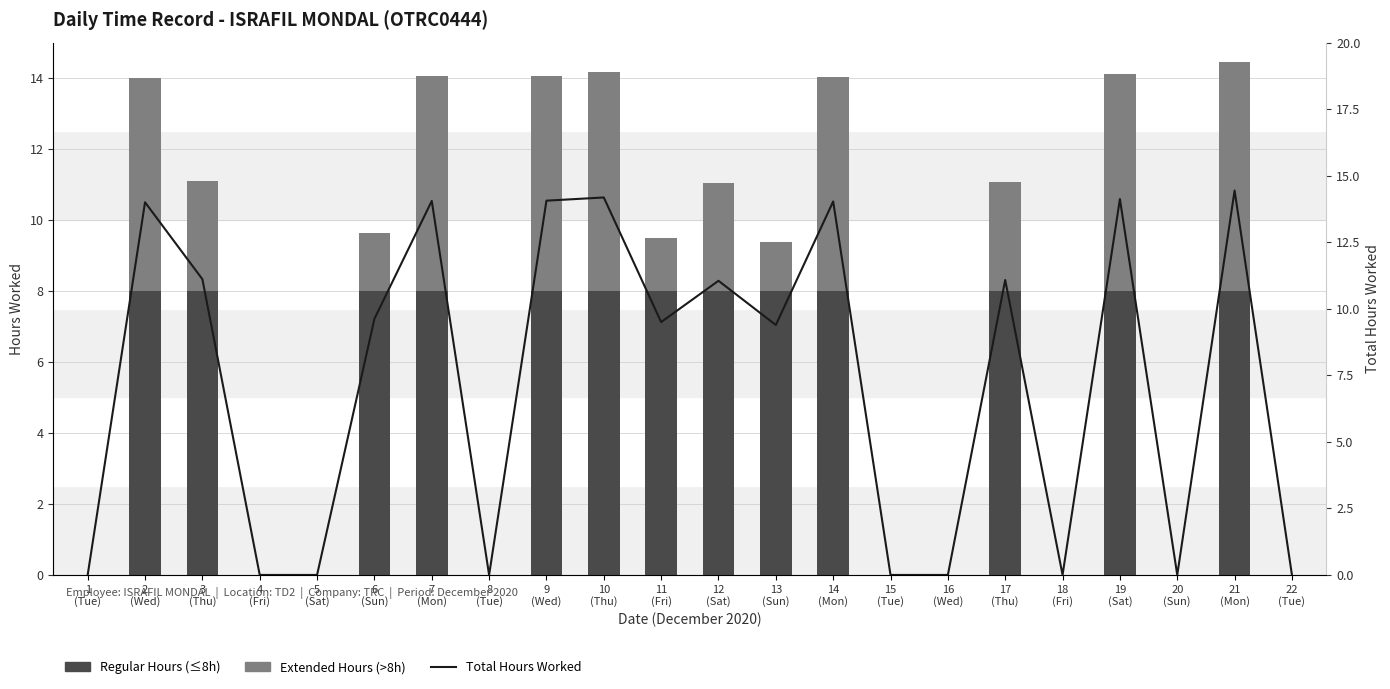

Which series changed the most between 13
(Sun) and 17
(Thu)?

Extended Hours (>8h)